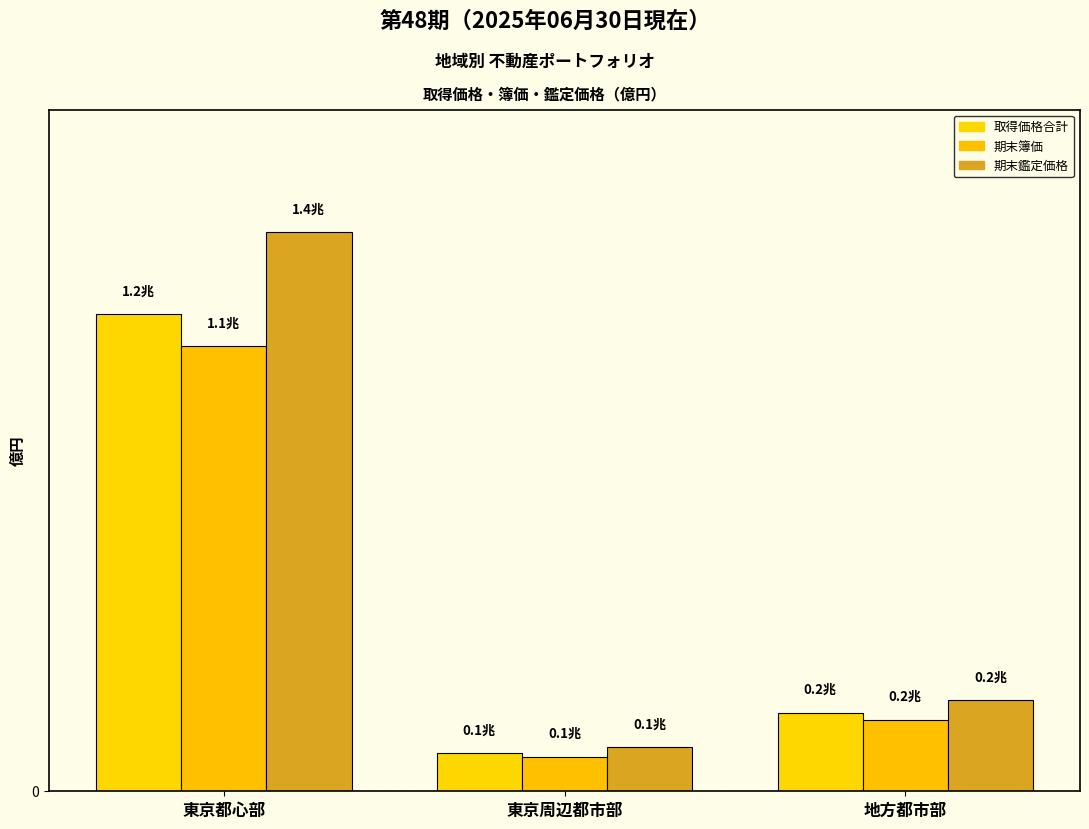

At which category is the sum across all series the highest?

東京都心部